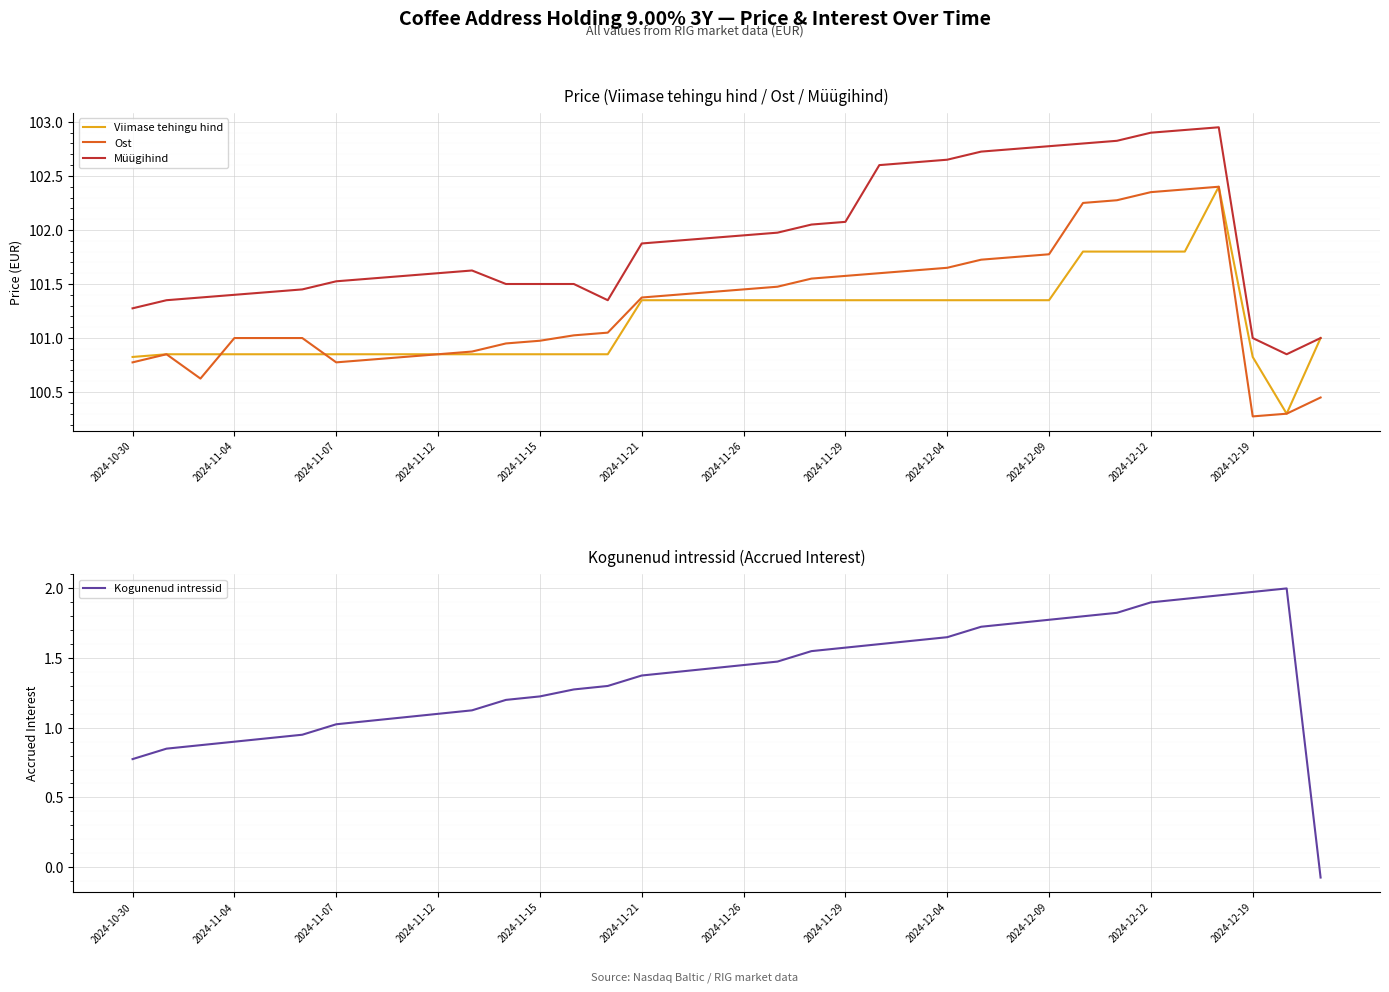

What is the total value across all series at 13?

304.6